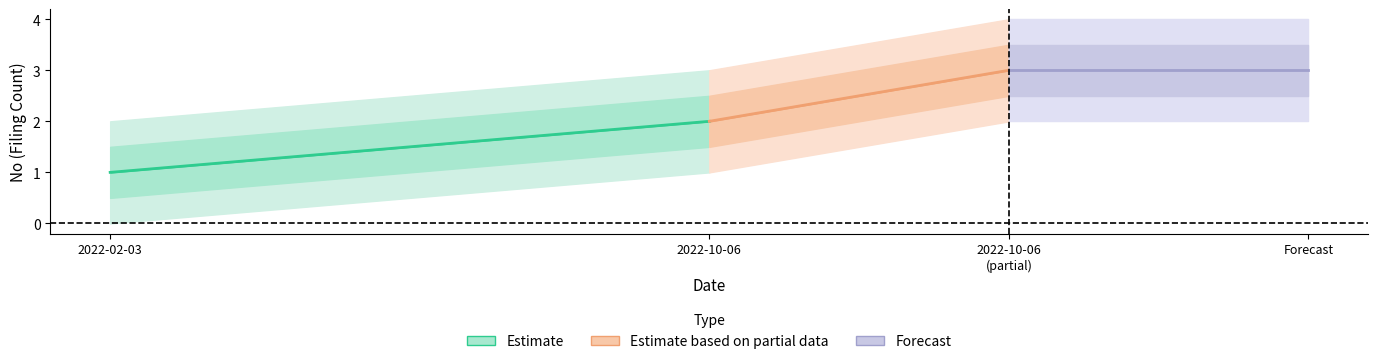

Does the chart have visible grid lines?

No